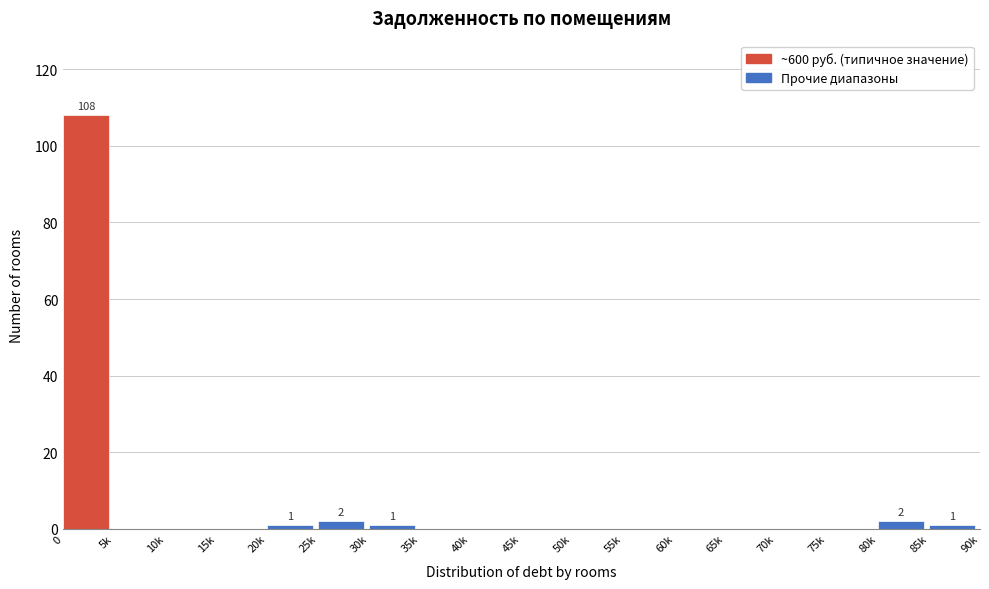

Reading left to right, transcribe all the data shown in this chart.

0=108	5k=0	10k=0	15k=0	20k=1	25k=2	30k=1	35k=0	40k=0	45k=0	50k=0	55k=0	60k=0	65k=0	70k=0	75k=0	80k=2	85k=1